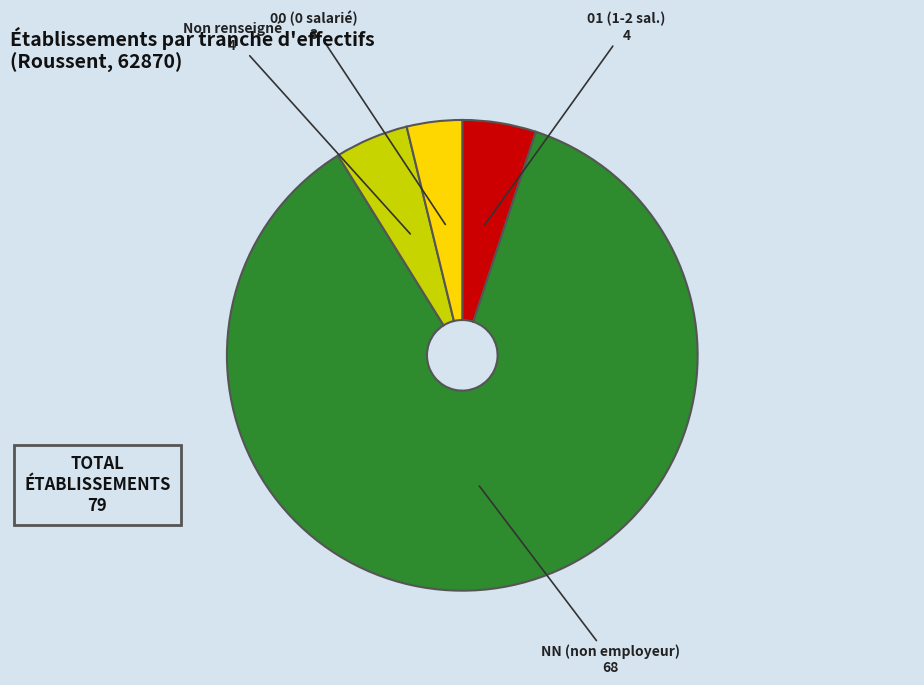

Is there any slice that represents more than half of the pie?

Yes